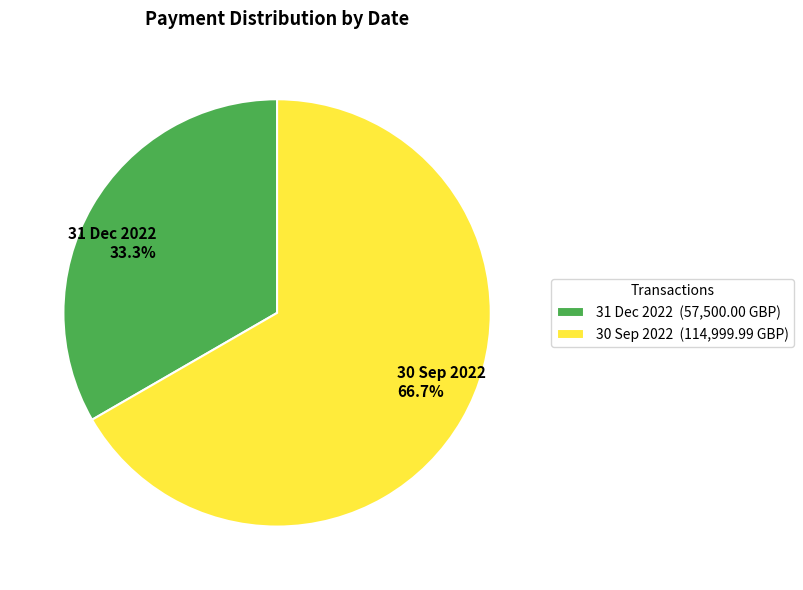

What percentage is the 31 Dec 2022 slice, to the nearest percent?

33%